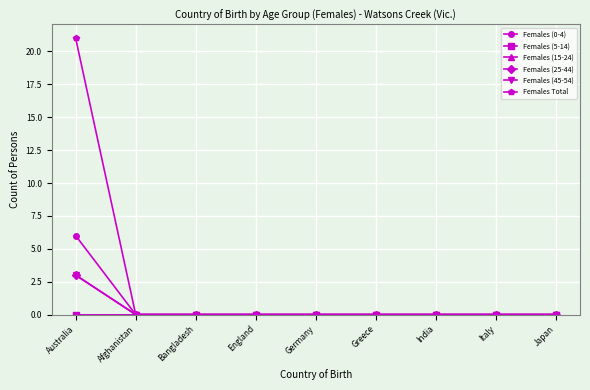

How many values in the Females (25-44) series exceed 0?

1